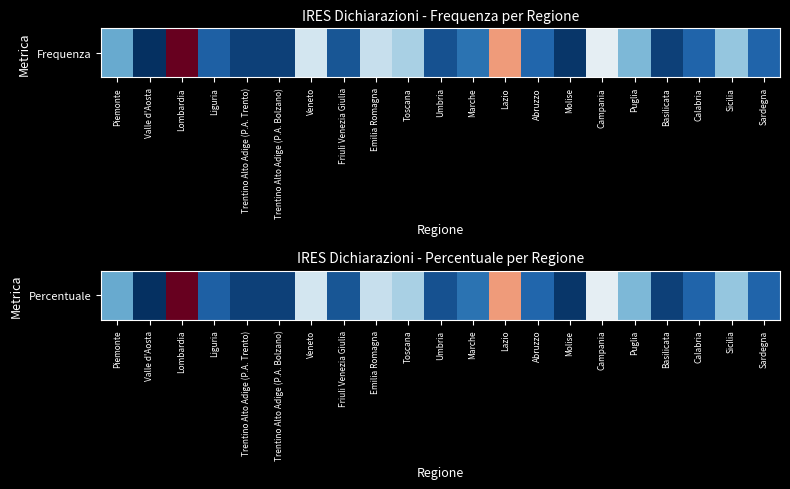

What is the smallest value displayed?

0.2